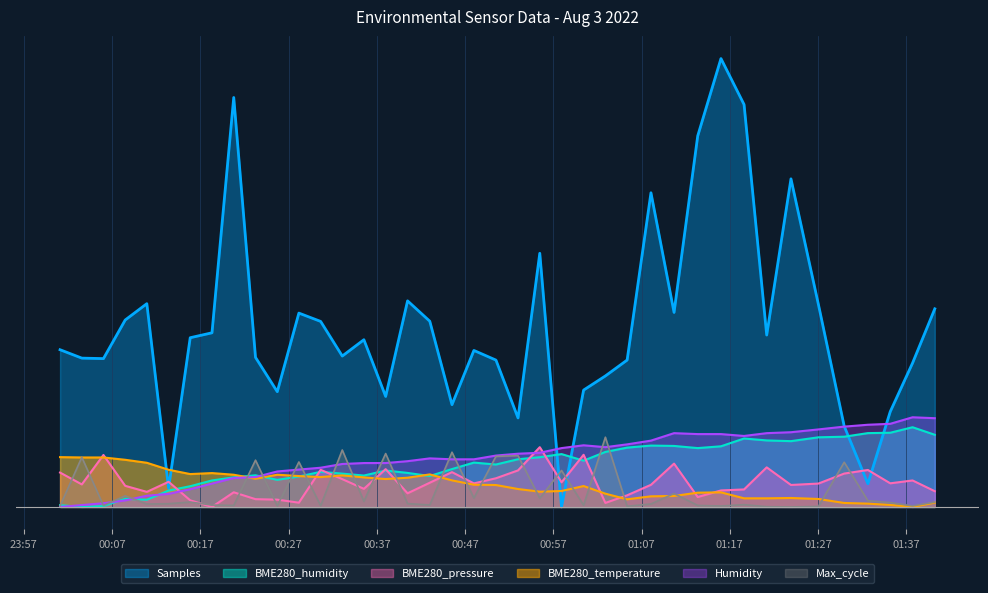

Rank the categories by Max_cycle value from highest to lowest.

2022/08/03 01:02:54, 2022/08/03 00:33:05, 2022/08/03 00:45:31, 2022/08/03 00:38:00, 2022/08/03 00:53:00, 2022/08/03 00:50:30, 2022/08/03 00:03:34, 2022/08/03 00:23:15, 2022/08/03 00:28:10, 2022/08/03 01:29:58, 2022/08/03 00:57:56, 2022/08/03 01:10:41, 2022/08/03 00:08:29, 2022/08/03 00:48:00, 2022/08/03 00:55:28, 2022/08/03 01:32:39, 2022/08/03 00:35:32, 2022/08/03 00:15:51, 2022/08/03 01:40:14, 2022/08/03 01:35:11, 2022/08/03 00:40:29, 2022/08/03 00:13:24, 2022/08/03 01:08:04, 2022/08/03 00:10:56, 2022/08/03 01:18:37, 2022/08/03 00:43:00, 2022/08/03 00:18:19, 2022/08/03 01:00:26, 2022/08/03 00:20:47, 2022/08/03 01:13:22, 2022/08/03 00:06:01, 2022/08/03 00:30:38, 2022/08/03 00:01:06, 2022/08/03 00:25:43, 2022/08/03 01:37:43, 2022/08/03 01:16:00, 2022/08/03 01:05:22, 2022/08/03 01:27:03, 2022/08/03 01:21:11, 2022/08/03 01:23:56